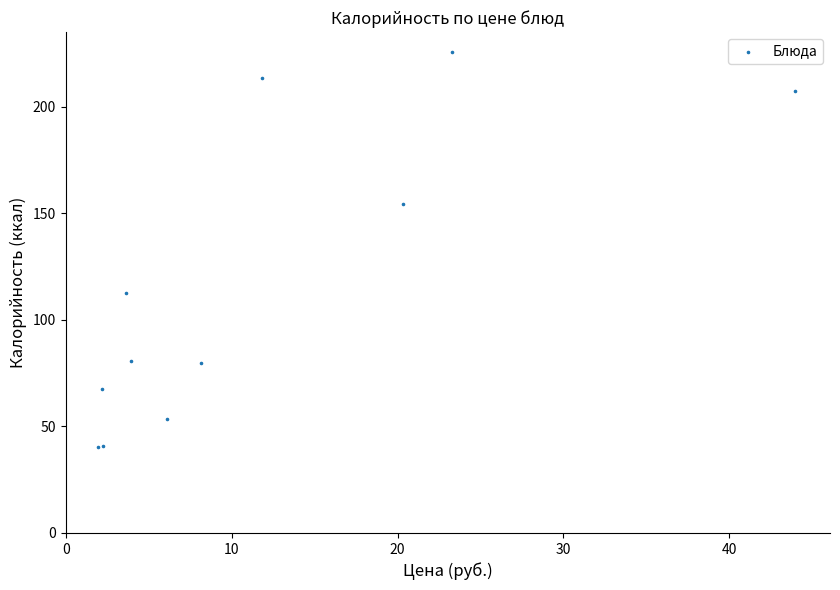

What Y value in the scatter plot is closest to 132?

112.7